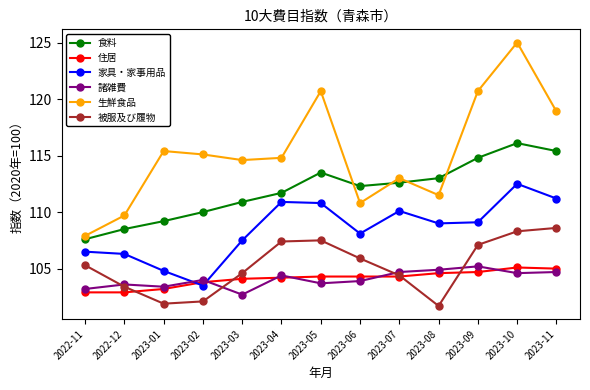

How many values in the 家具・家事用品 series are below 109?

6